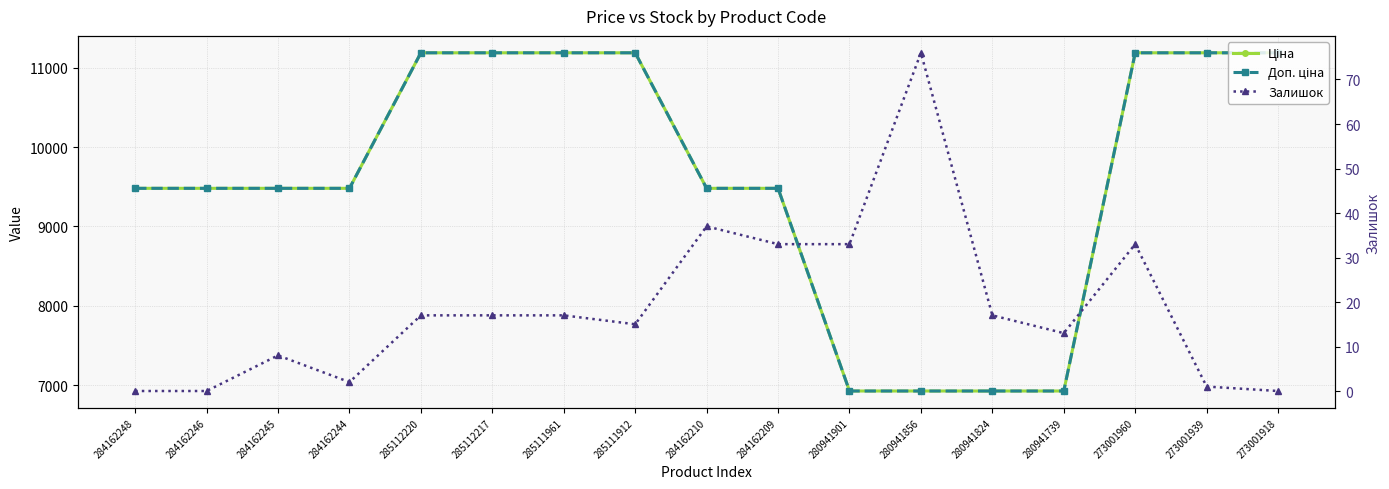

True or false: Ціна has a value of 6925.7 at 280941739.

True